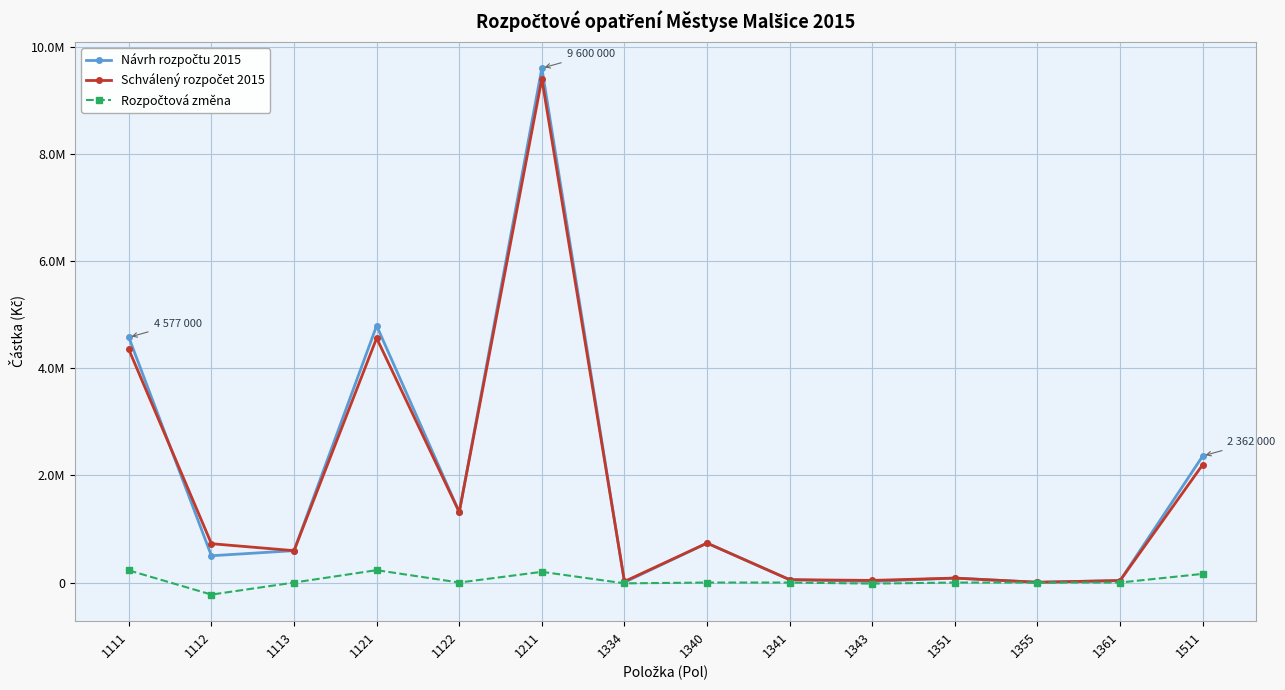

At how many categories does at least one series exceed 2715414?

3